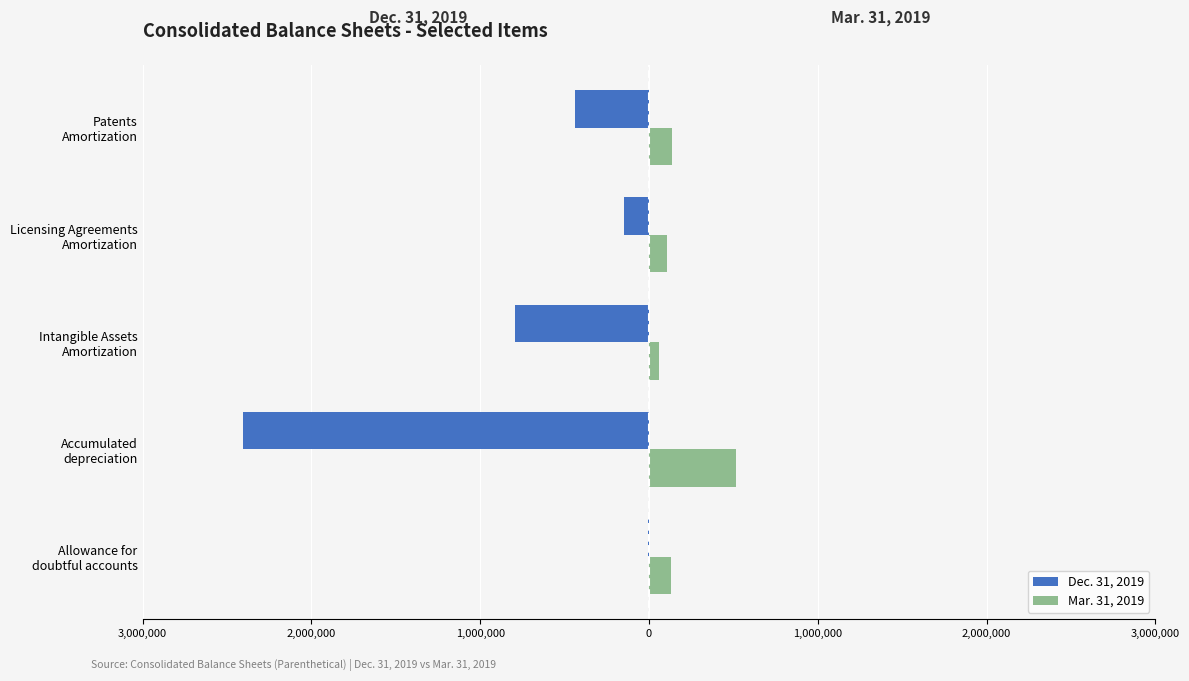

What are all the series names shown in the legend?

Dec. 31, 2019, Mar. 31, 2019